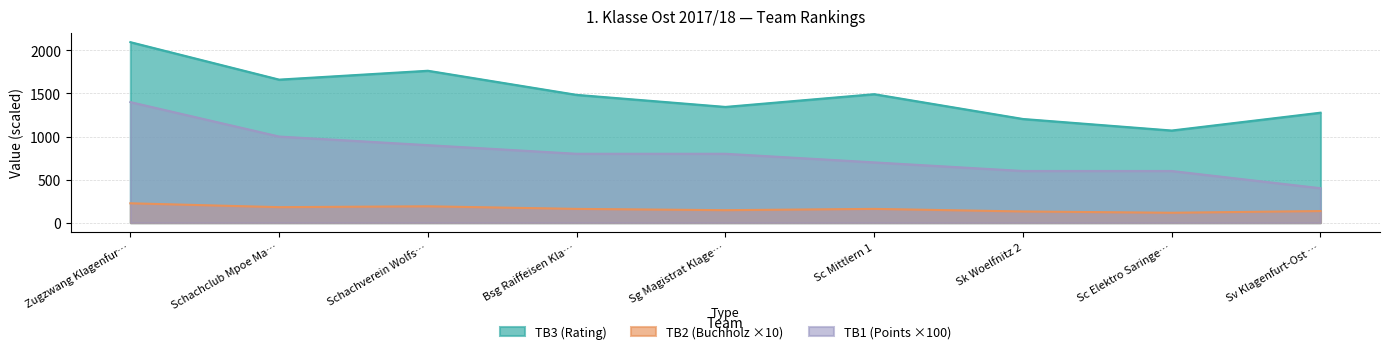

At which category is the sum across all series the highest?

Zugzwang Klagenfur…